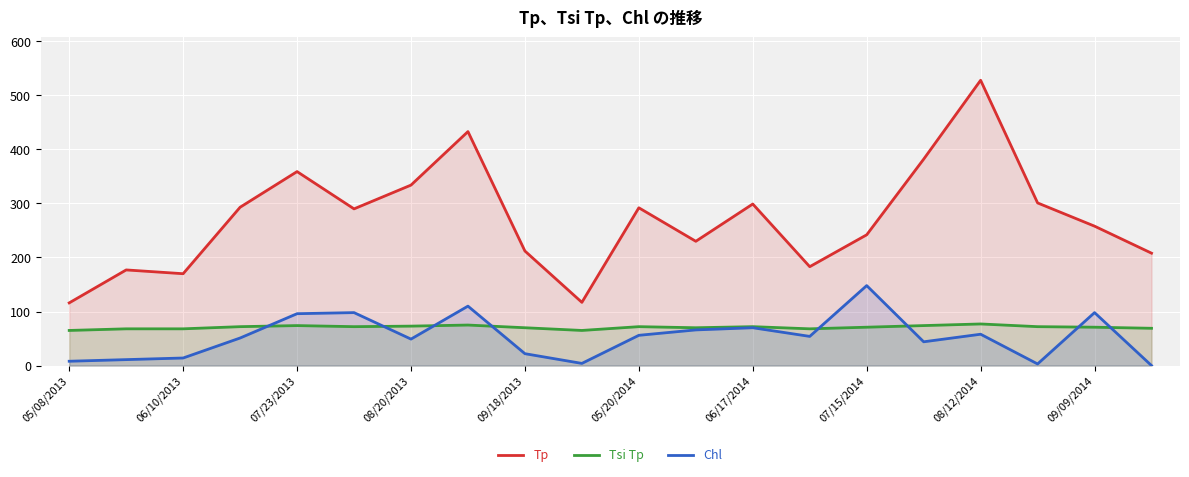

What are all the series names shown in the legend?

Tp, Tsi Tp, Chl